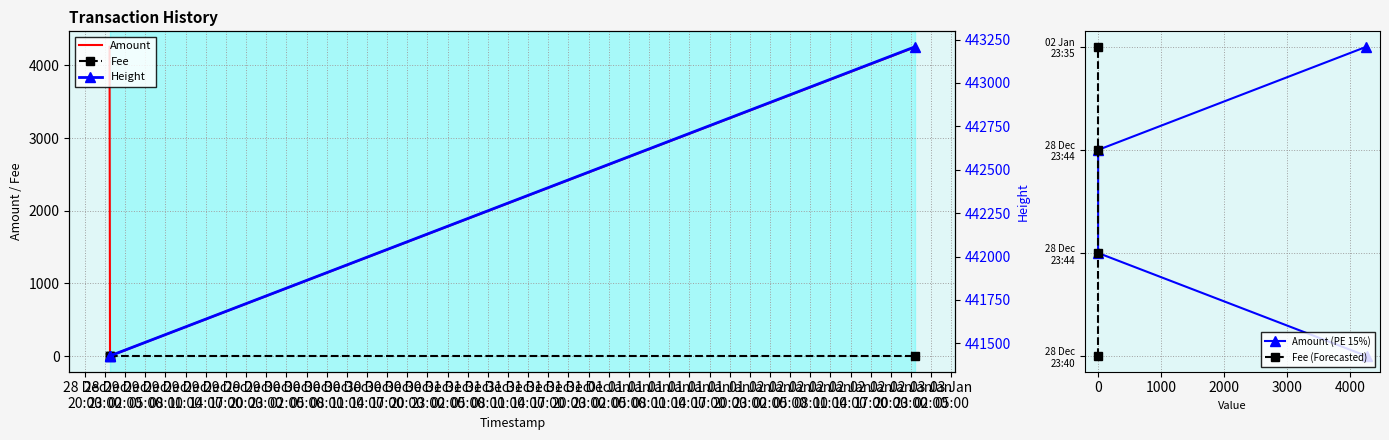

What is the value of the Fee point at the 4th from the left?

1.0